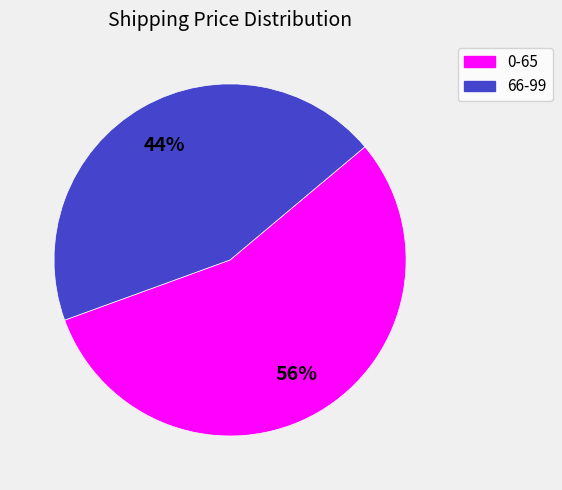

How many slices are in this pie chart?

2